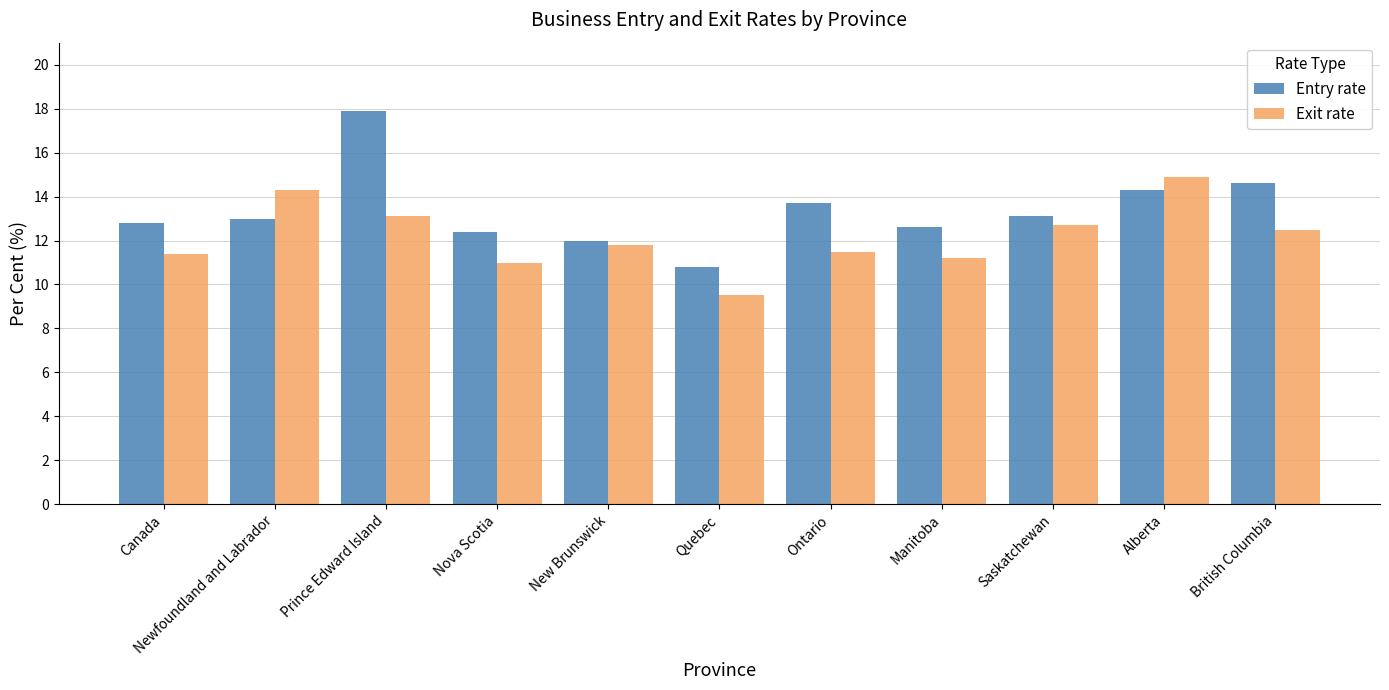

The value of Entry rate at Quebec is 6.9. True or false?

False